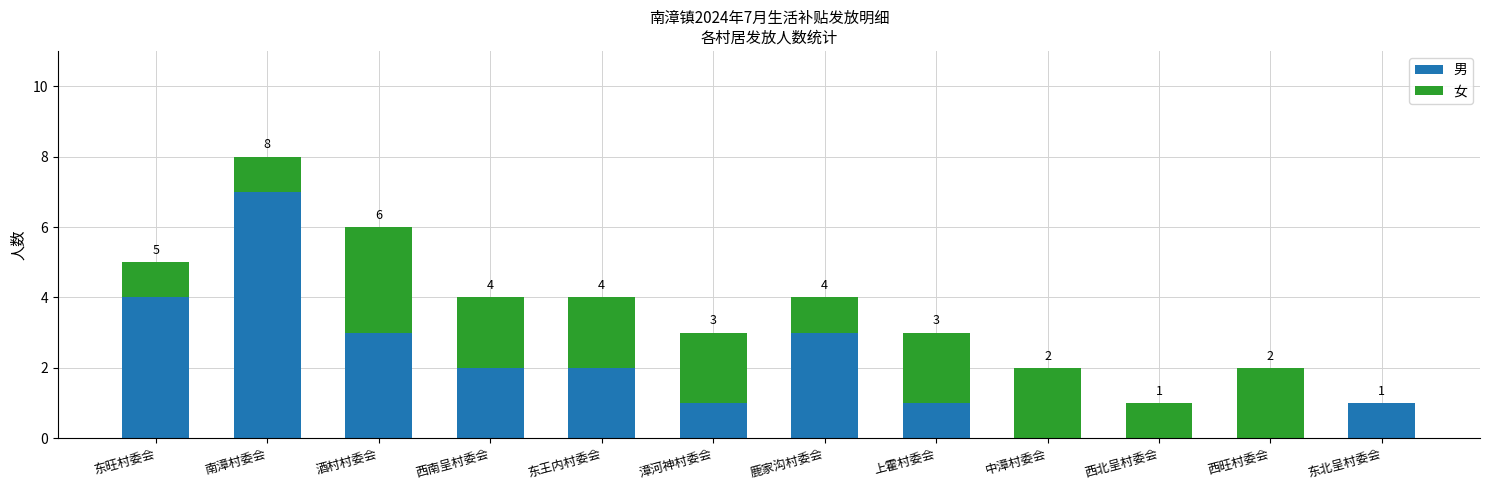

True or false: 男 has a value of 2 at 东王内村委会.

True